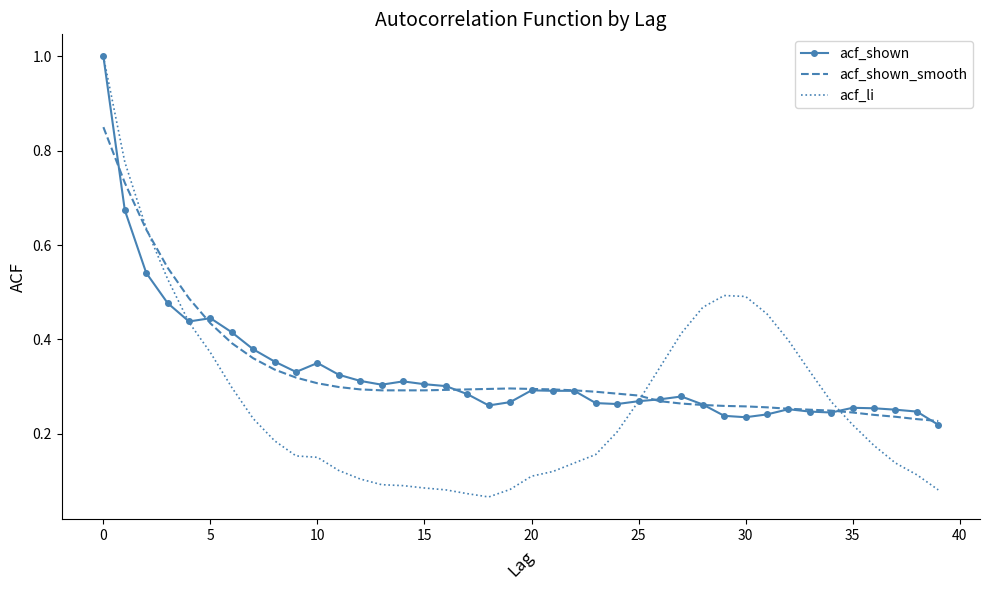

Which series has the largest range (max minus min)?

acf_li